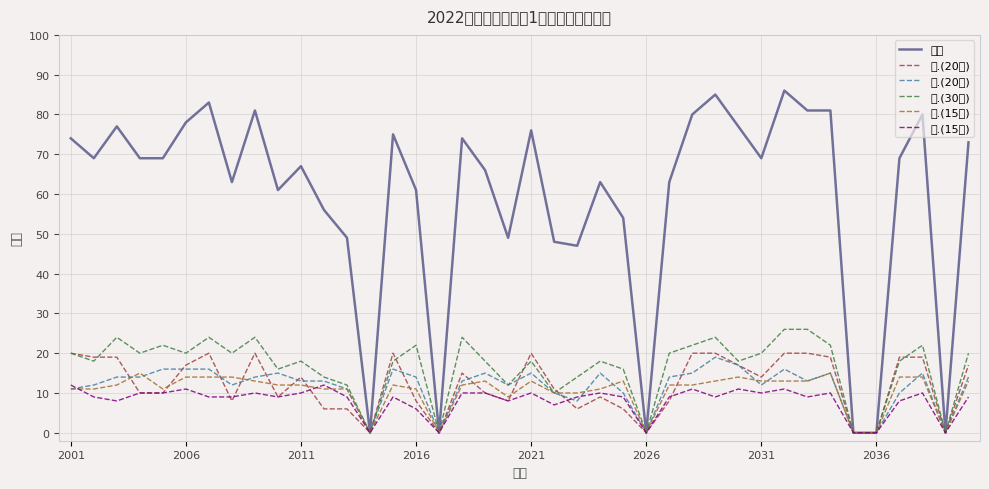

How many intersections are there between 一.(20分) and 五.(15分)?

5